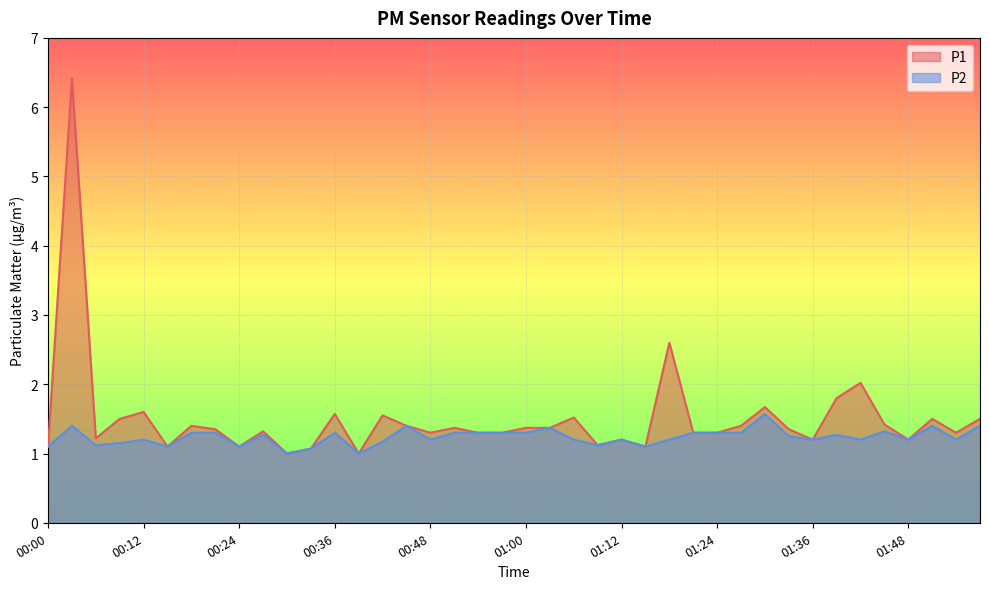

List the series in order of their peak value, highest first.

P1, P2